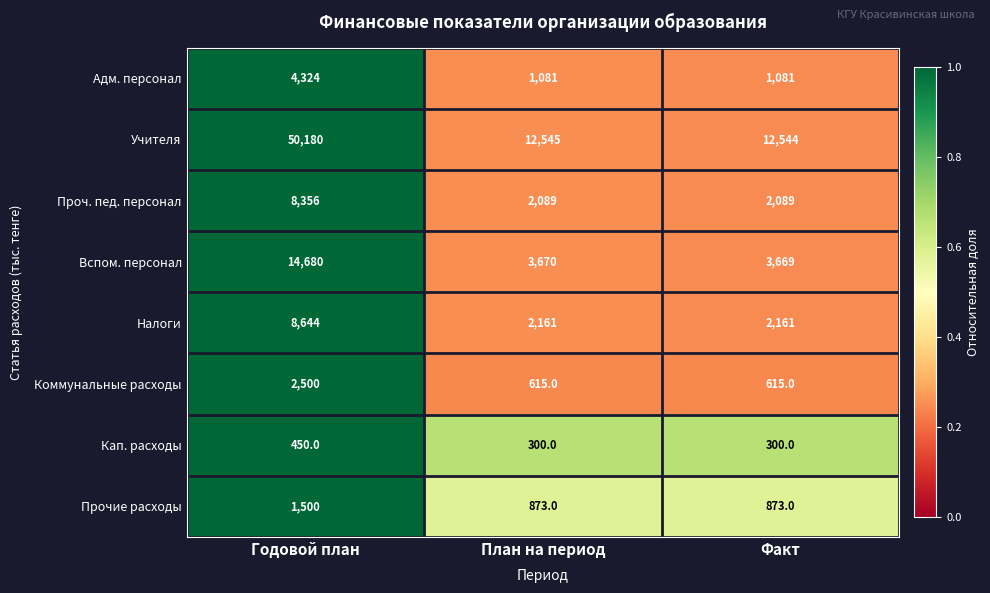

Rank the series by their maximum value, from lowest to highest.

Кап. расходы, Прочие расходы, Коммунальные расходы, Адм. персонал, Проч. пед. персонал, Налоги, Вспом. персонал, Учителя